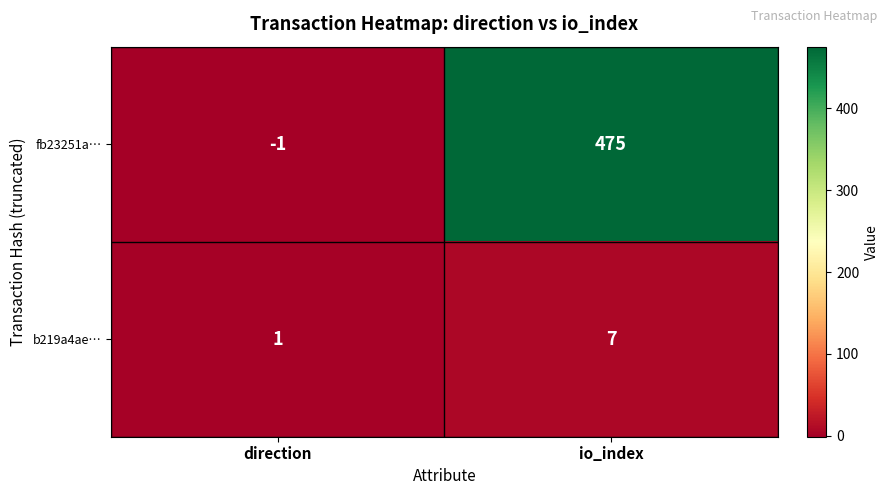

How many data points in fb23251a… are less than 475?

1